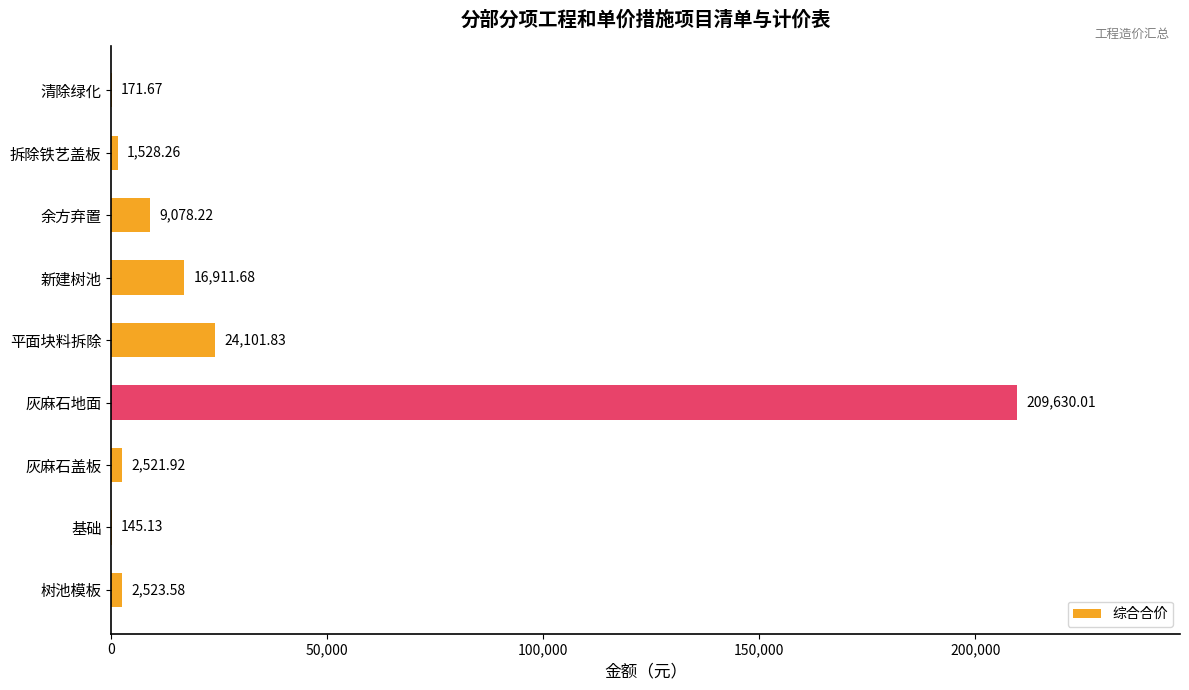

Between 余方弃置 and 灰麻石盖板, which is larger?

余方弃置